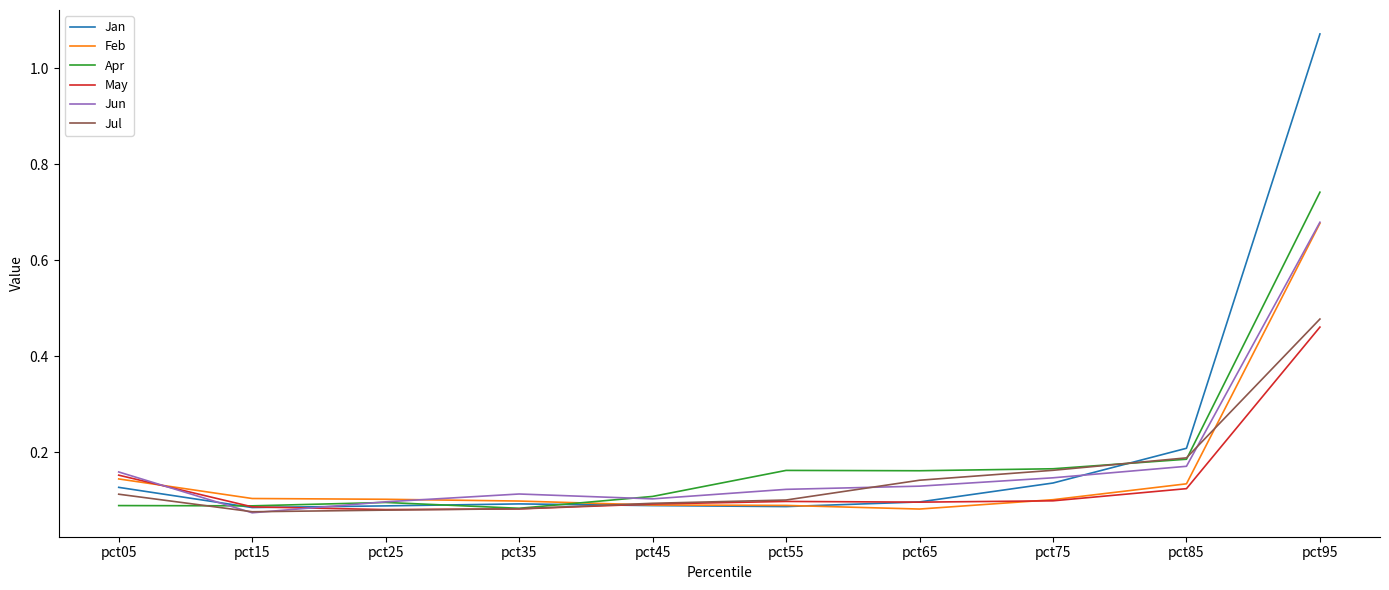

Is the value of May at pct35 greater than the value of Jun at pct75?

No